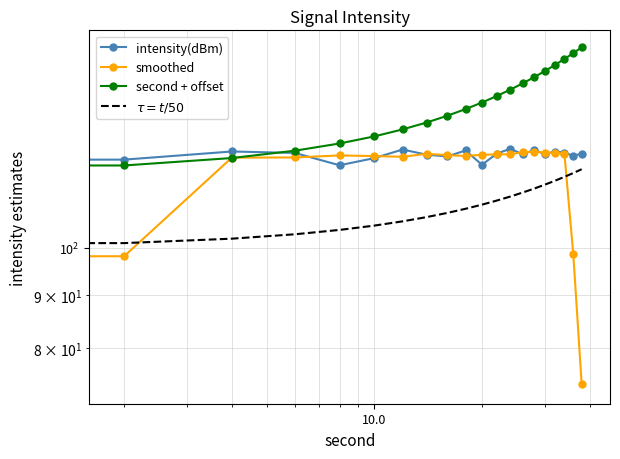

What is the total value across all series at 10.0?

477.5